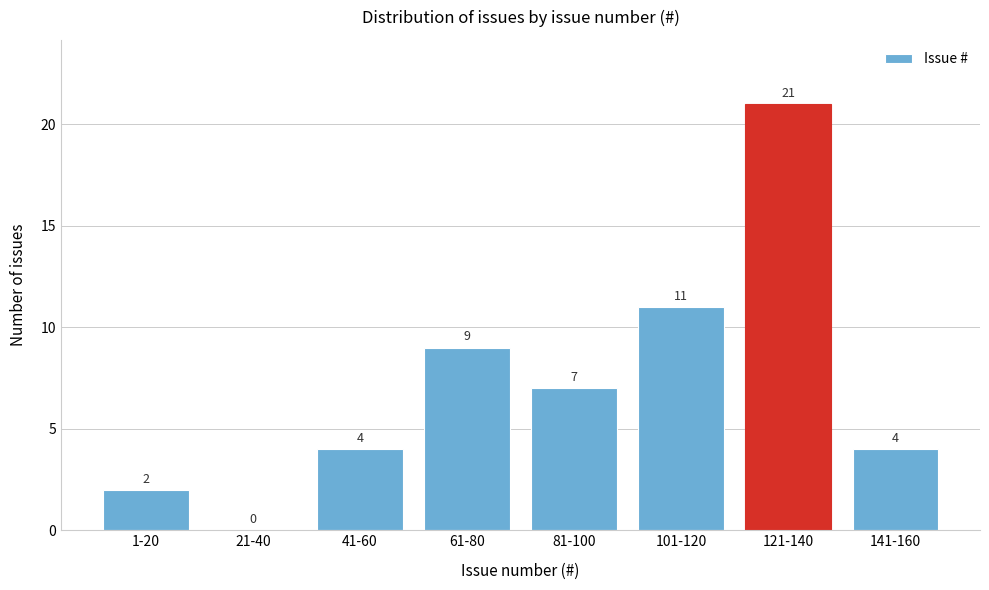

Reading right to left, extract all data points from this chart.

141-160=4	121-140=21	101-120=11	81-100=7	61-80=9	41-60=4	21-40=0	1-20=2